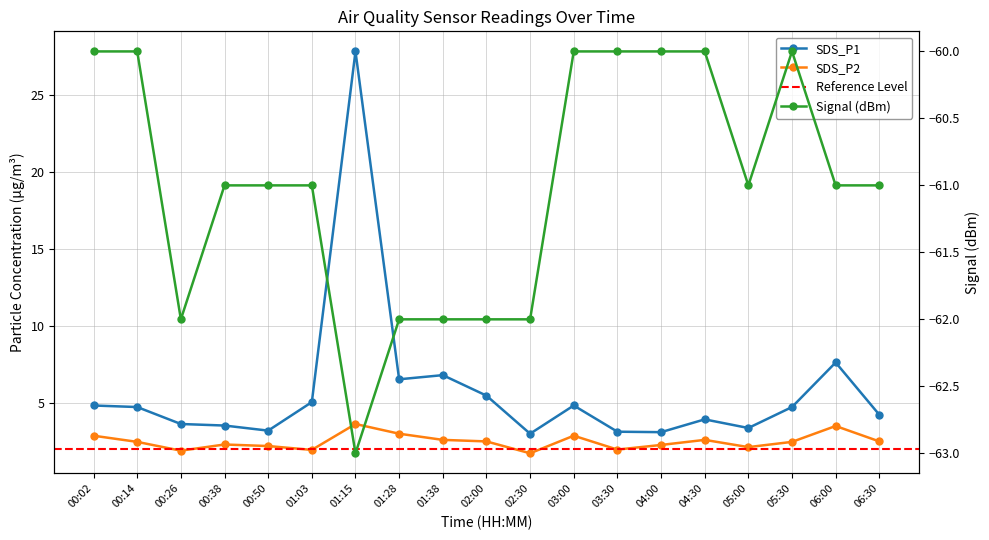

List the series in order of their peak value, highest first.

SDS_P1, SDS_P2, Signal